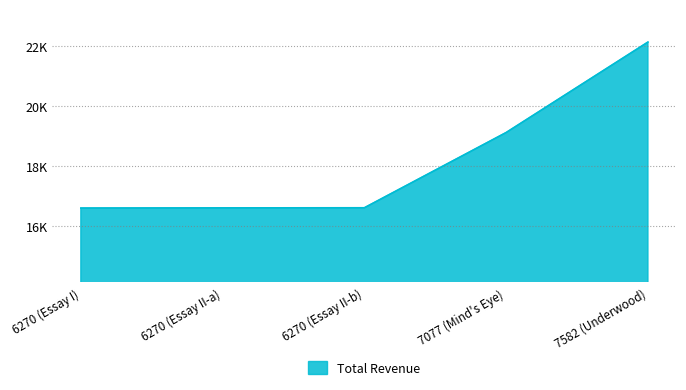

The value at 7077 (Mind's Eye) is 29360. True or false?

False